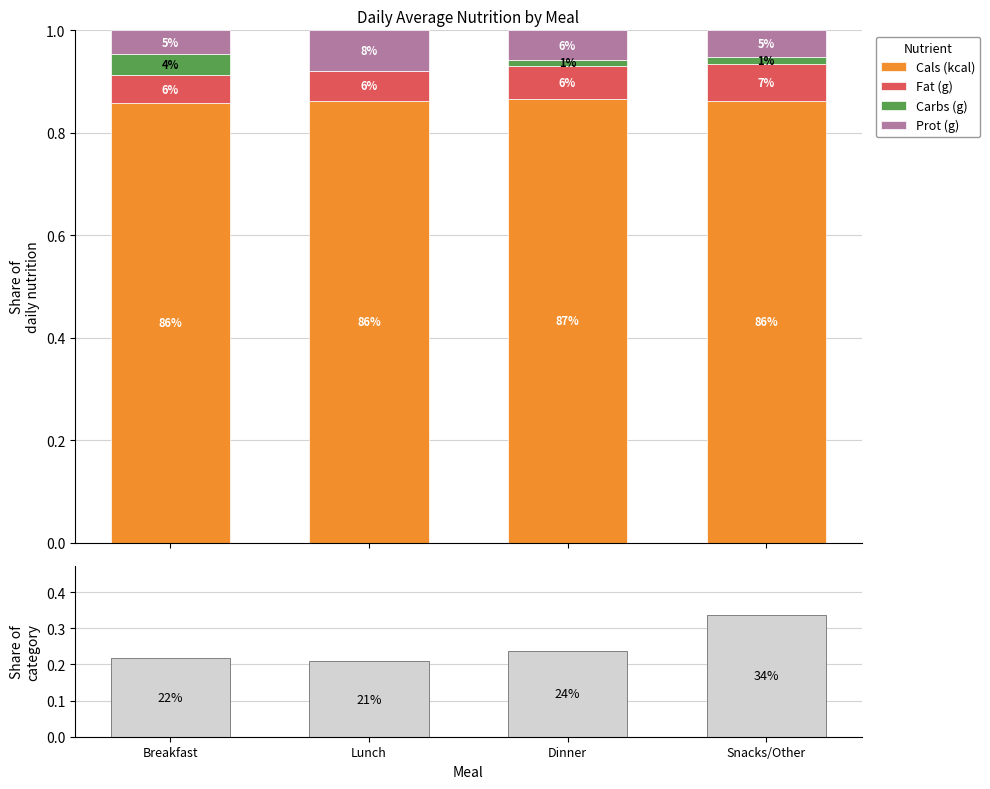

What is the label of the 2nd bar from the left?

Lunch